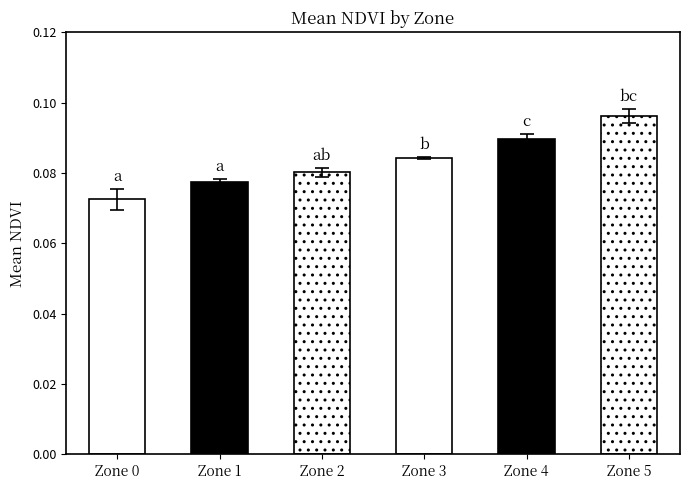

The value at Zone 0 is 0.0. True or false?

False